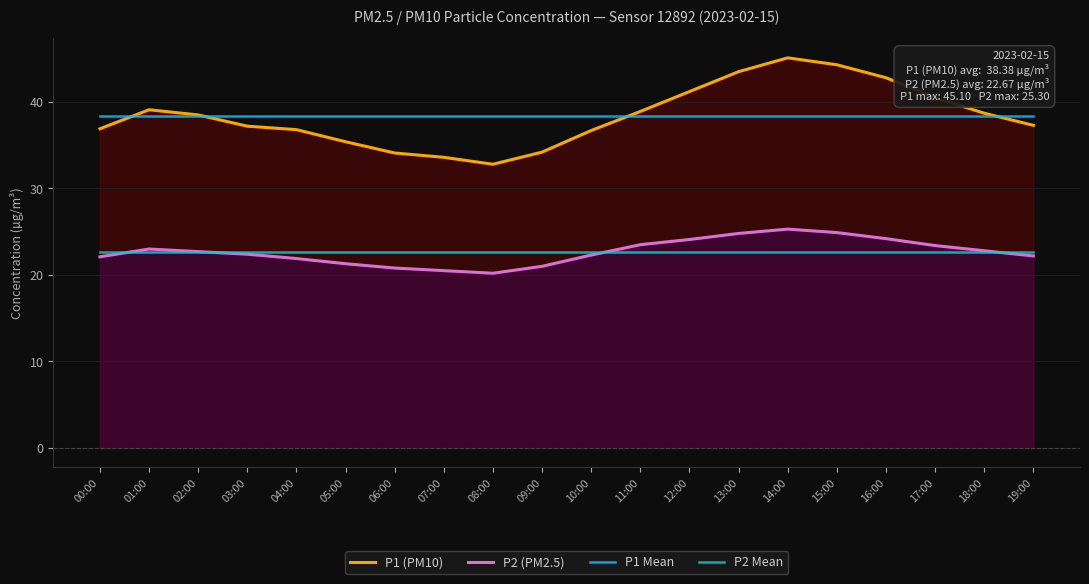

The P1 Mean series shows 38.4 at 06:00. True or false?

True